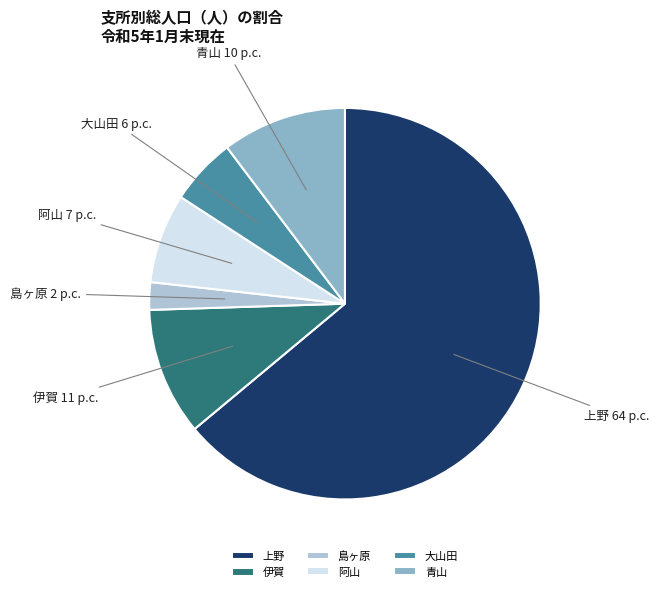

Which has a higher value, 青山 or 島ヶ原?

青山